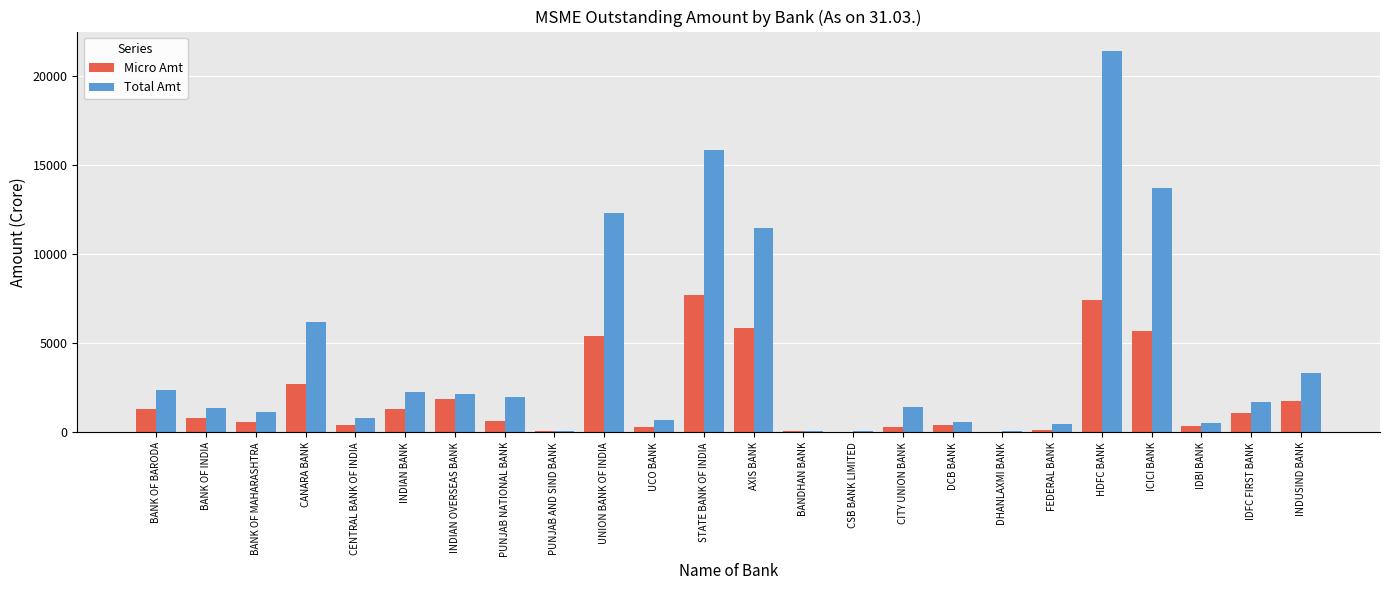

What is the total value across all series at DHANLAXMI BANK?

86.3